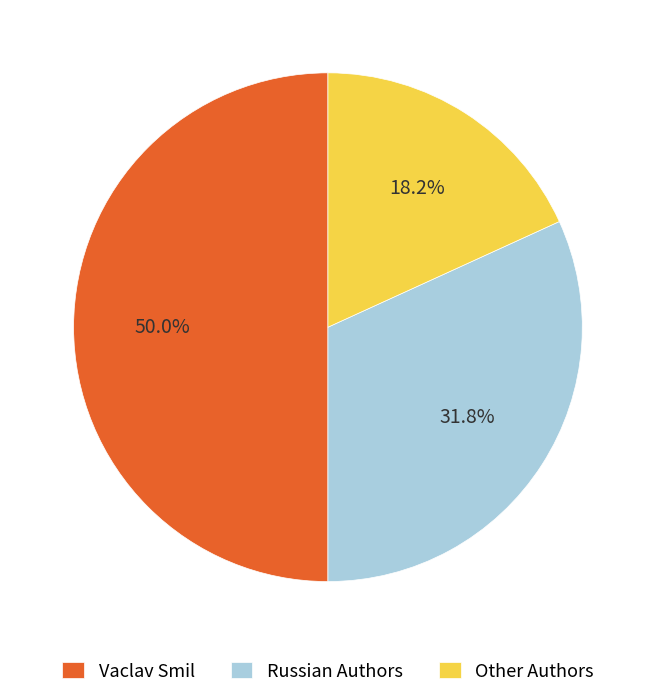

Does Other Authors represent more than half of the total?

No